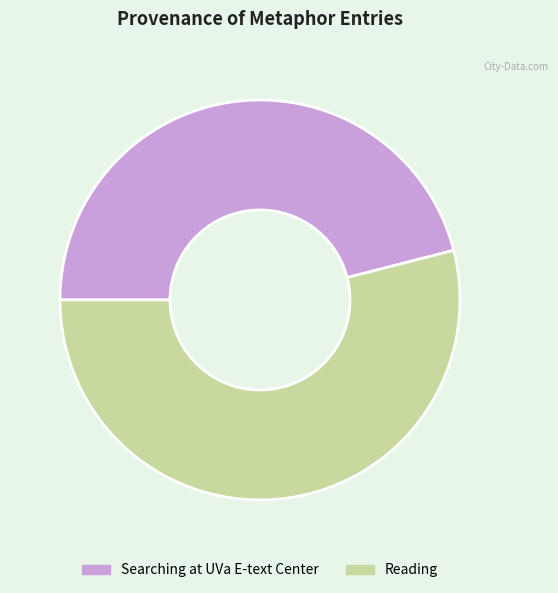

Between Searching at UVa E-text Center and Reading, which is larger?

Reading